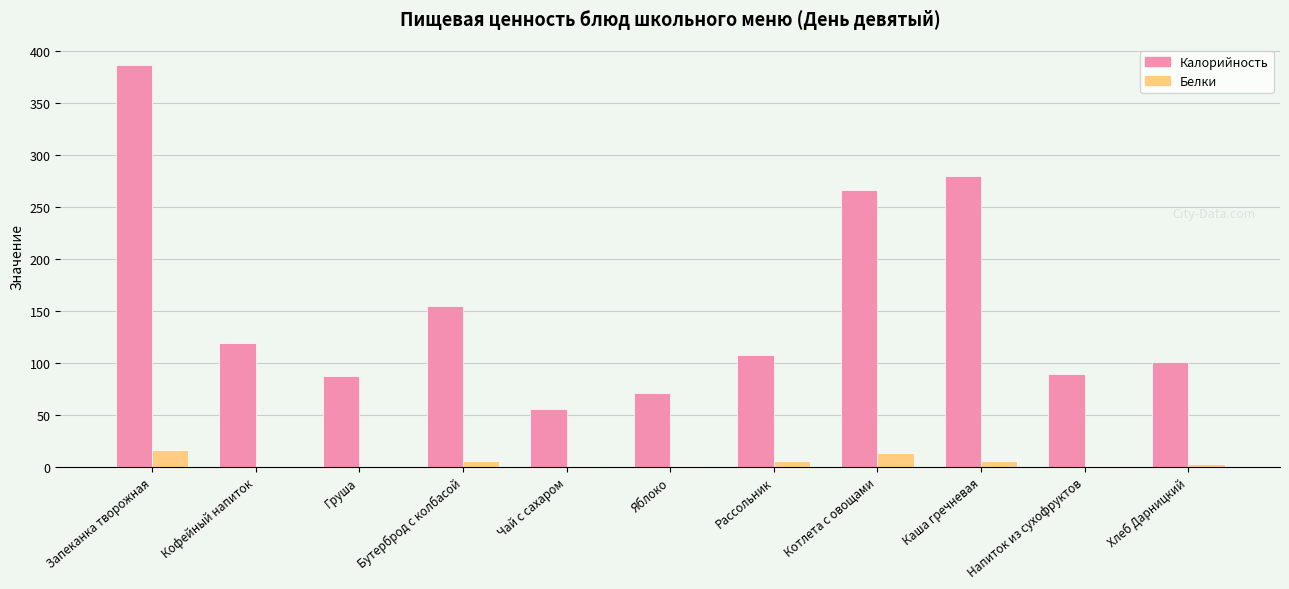

The Калорийность series shows 60.7 at Груша. True or false?

False